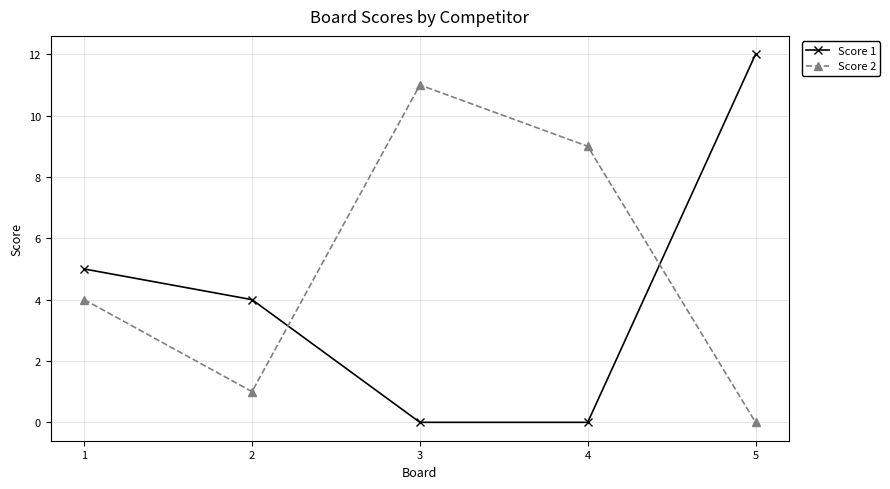

At which category is the sum across all series the highest?

5